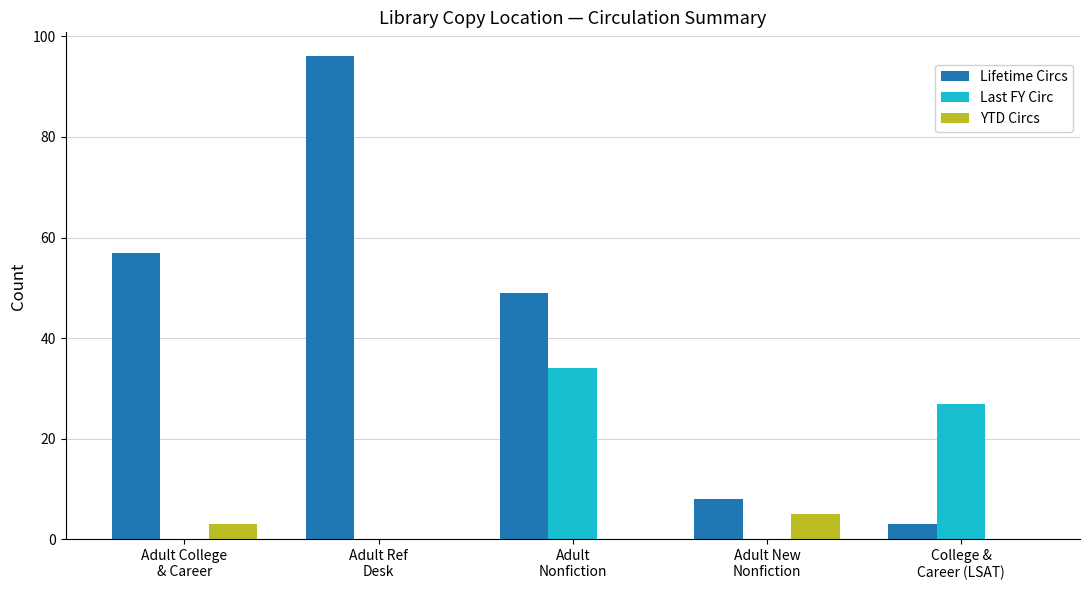

Reading left to right, extract all data points from this chart.

Lifetime Circs: 57	96	49	8	3
Last FY Circ: 0	0	34	0	27
YTD Circs: 3	0	0	5	0